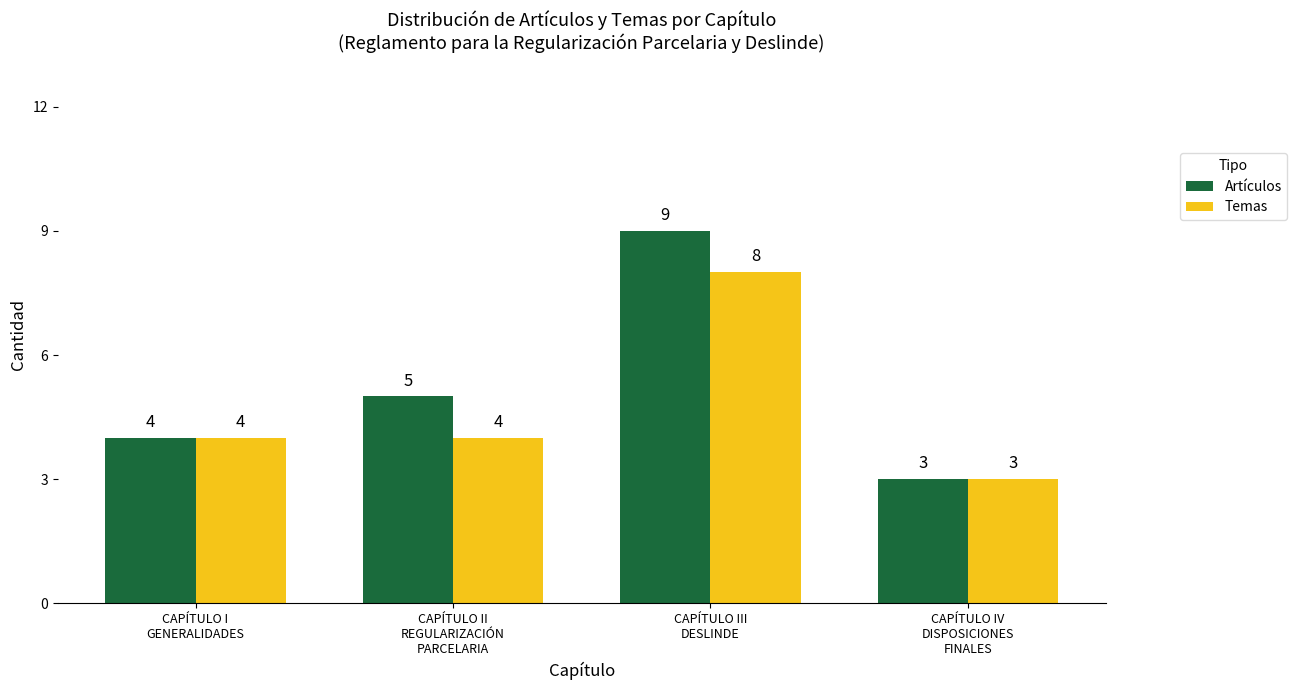

At CAPÍTULO II
REGULARIZACIÓN
PARCELARIA, list the series in order from smallest to largest.

Temas, Artículos